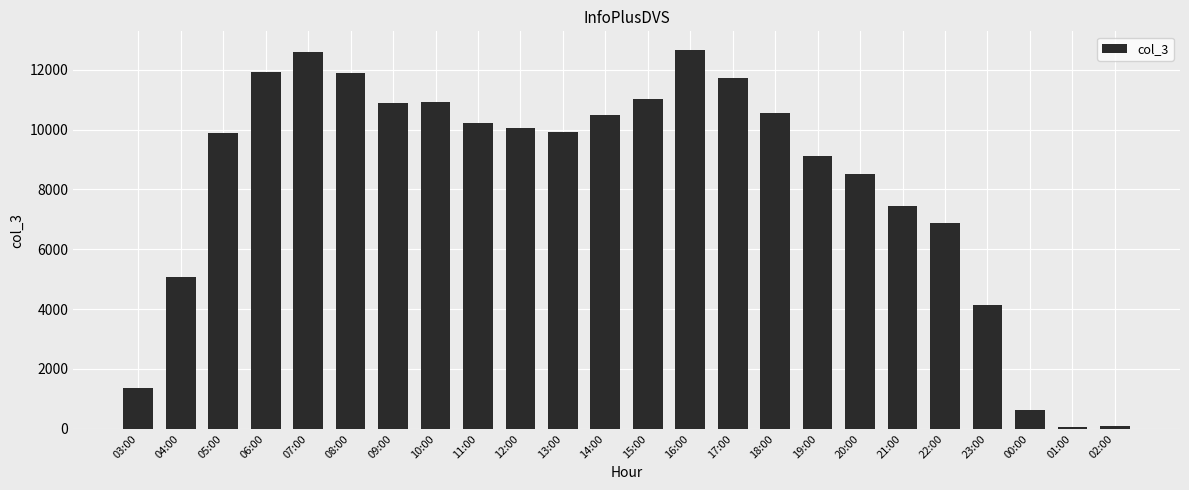

What is the sum of all values?

198053